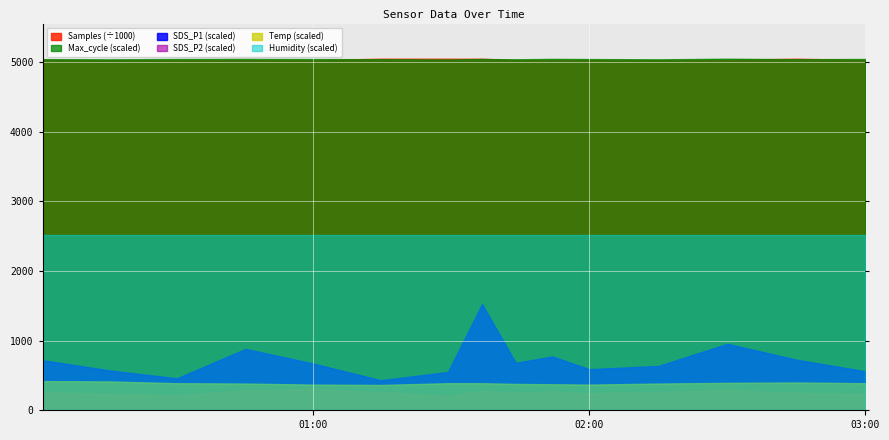

What is the difference between the SDS_P1 values at 2021/10/17 02:30:00 and 2021/10/17 00:15:43?

2.5